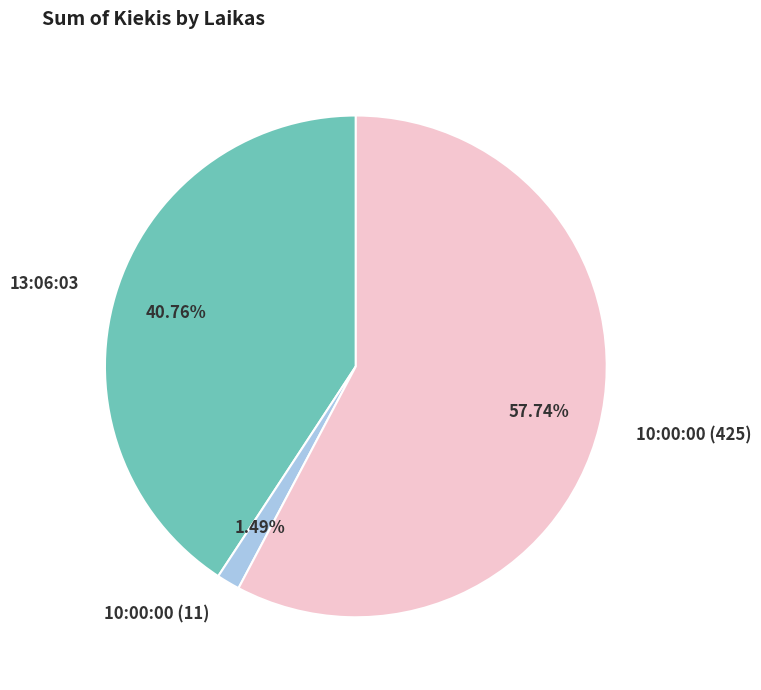

To the nearest percent, what portion does 13:06:03 represent?

41%